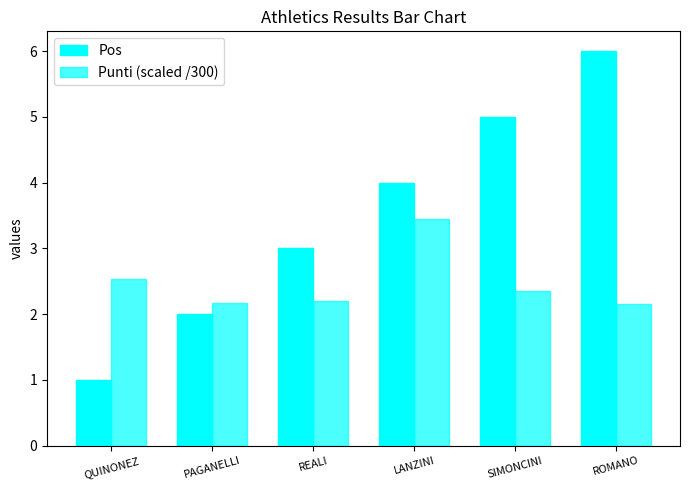

At which label is Punti (scaled /300) closest to 2?

ROMANO